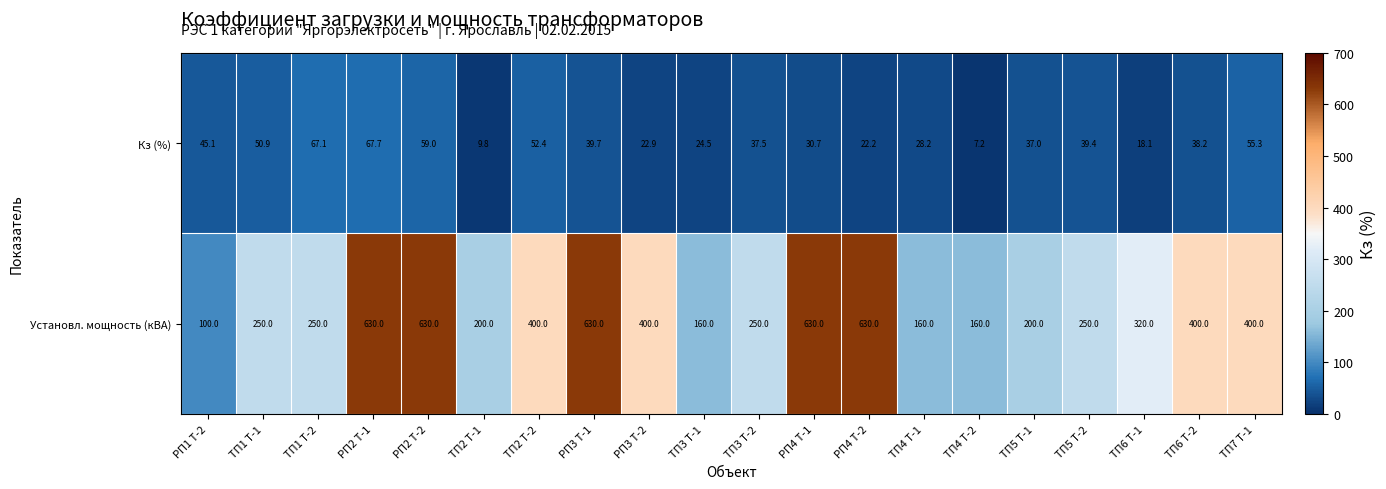

Which series has the largest range (max minus min)?

Установл. мощность (кВА)